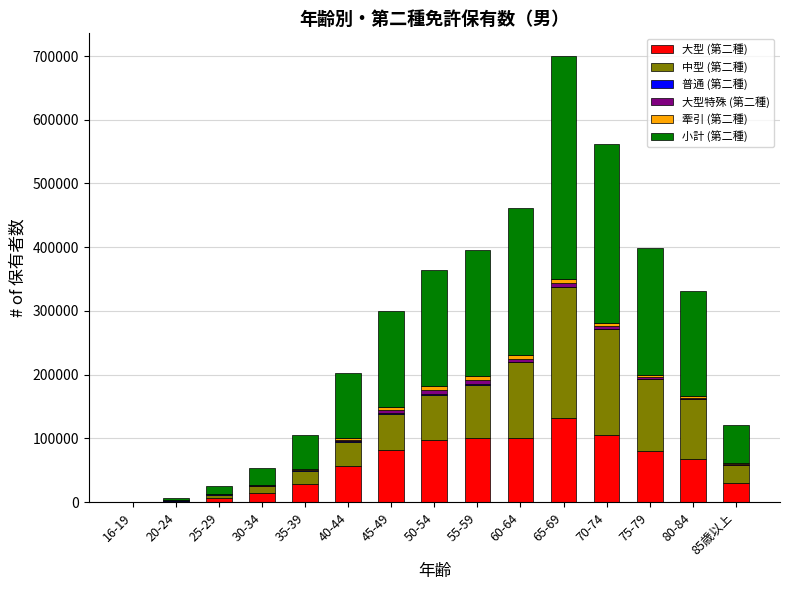

At which category is the sum across all series the highest?

65-69